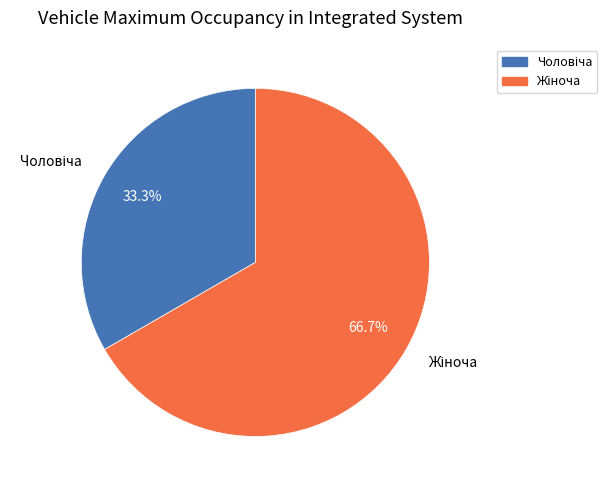

Does any single category account for the majority?

Yes